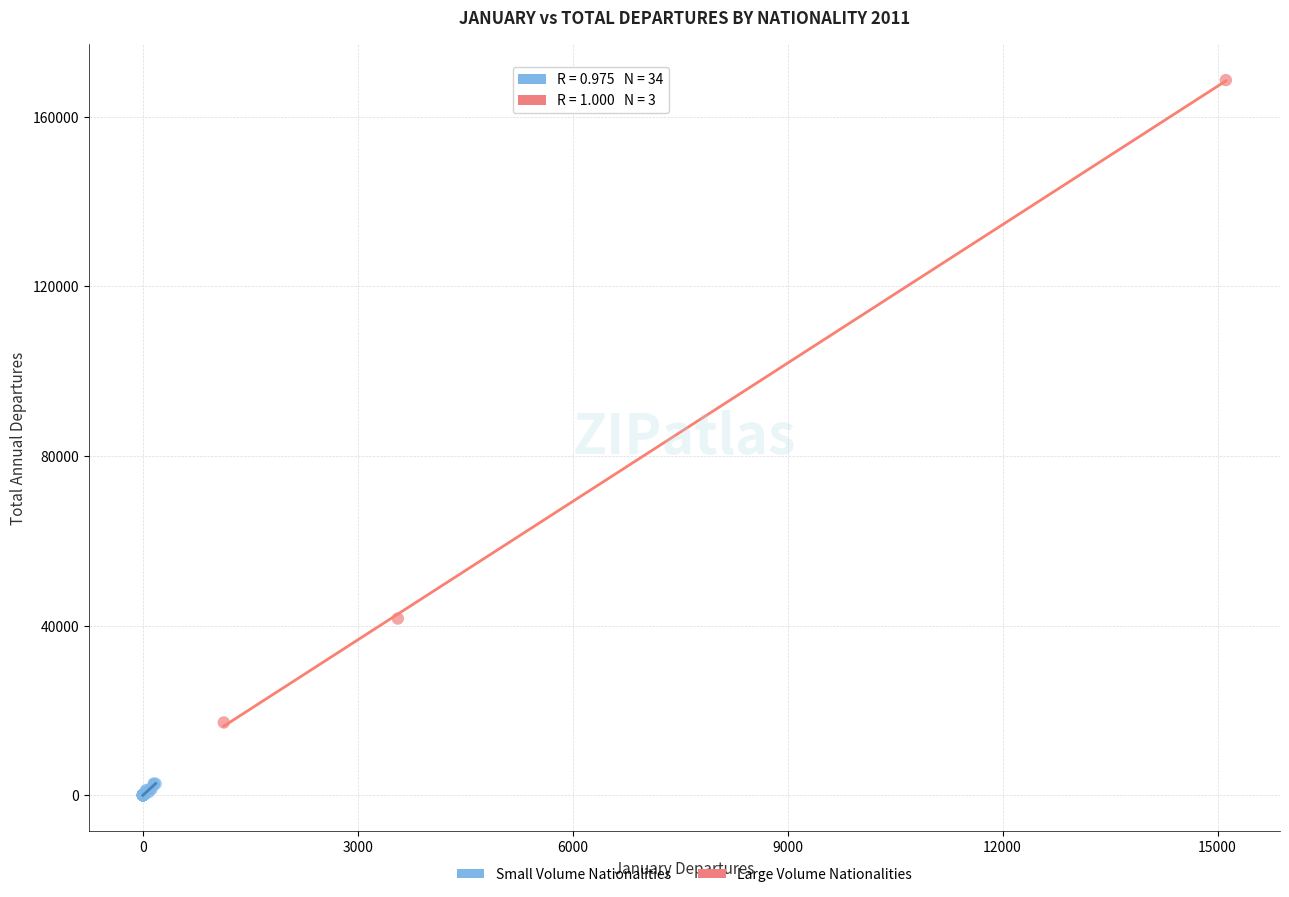

What are all the series names shown in the legend?

Small Volume Nationalities, Large Volume Nationalities